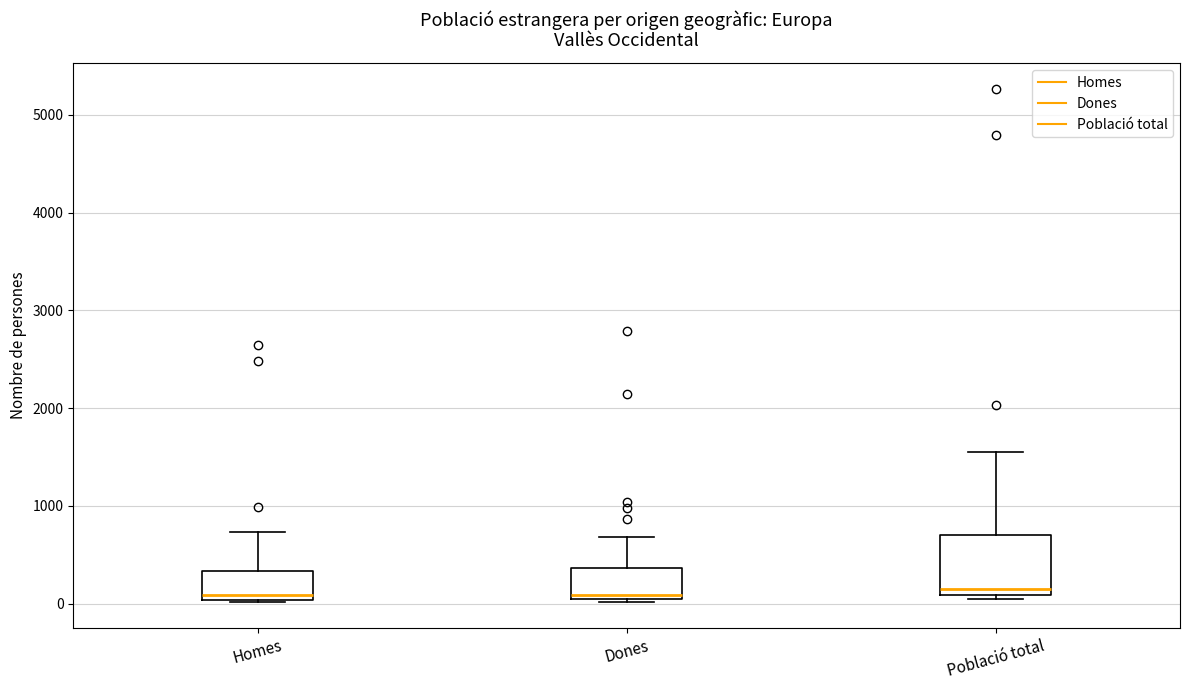

Reading left to right, transcribe this box plot: for each box, give where its median line is, the range the box spans, and where its two whiskers end, as read against the y-axis. The values are not printed on the chart, so give them approximately, as read against the axis.

Homes: median 100, box 0 to 300, whiskers 0 to 700
Dones: median 100, box 0 to 400, whiskers 0 (just below the box's lower edge) to 700
Població total: median 200, box 100 to 700, whiskers 0 to 1600